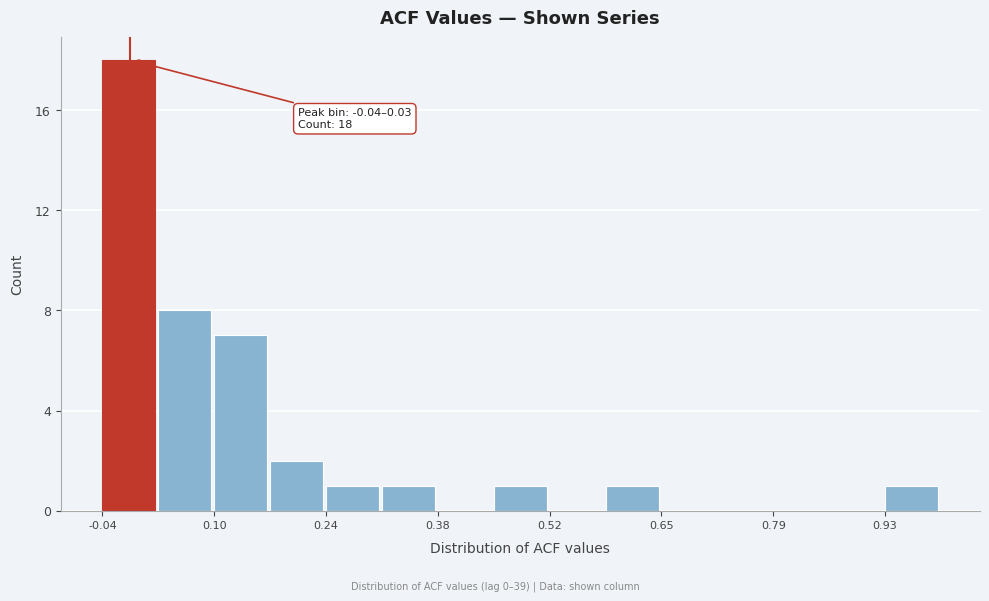

Read against the x-axis, roughly where is the centre of the tallest bar?

0.00